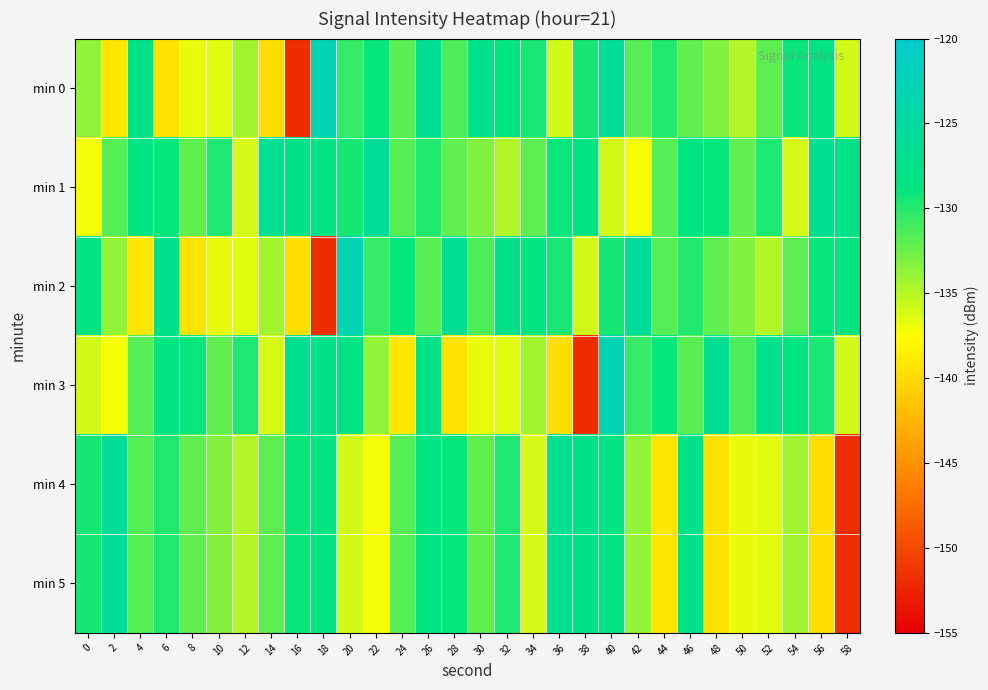

At which category is the sum across all series the highest?

40